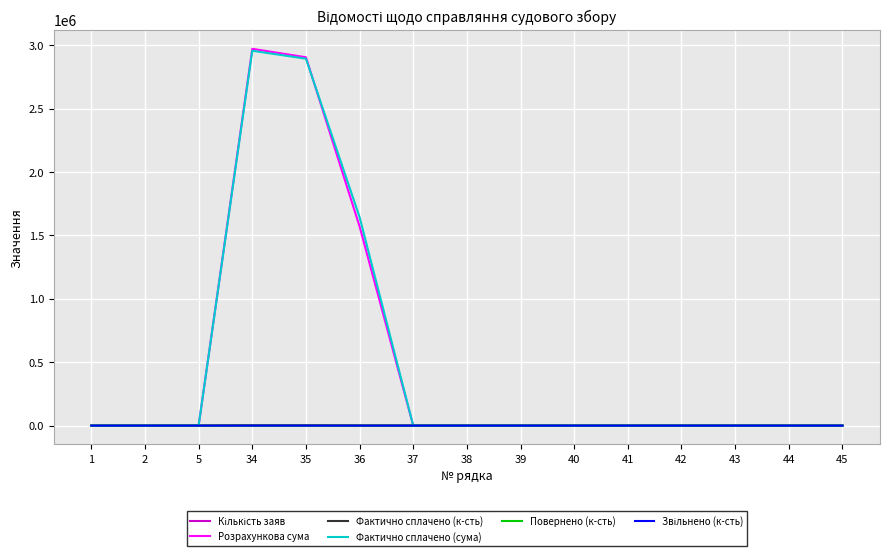

Which series has the widest spread of values?

Розрахункова сума